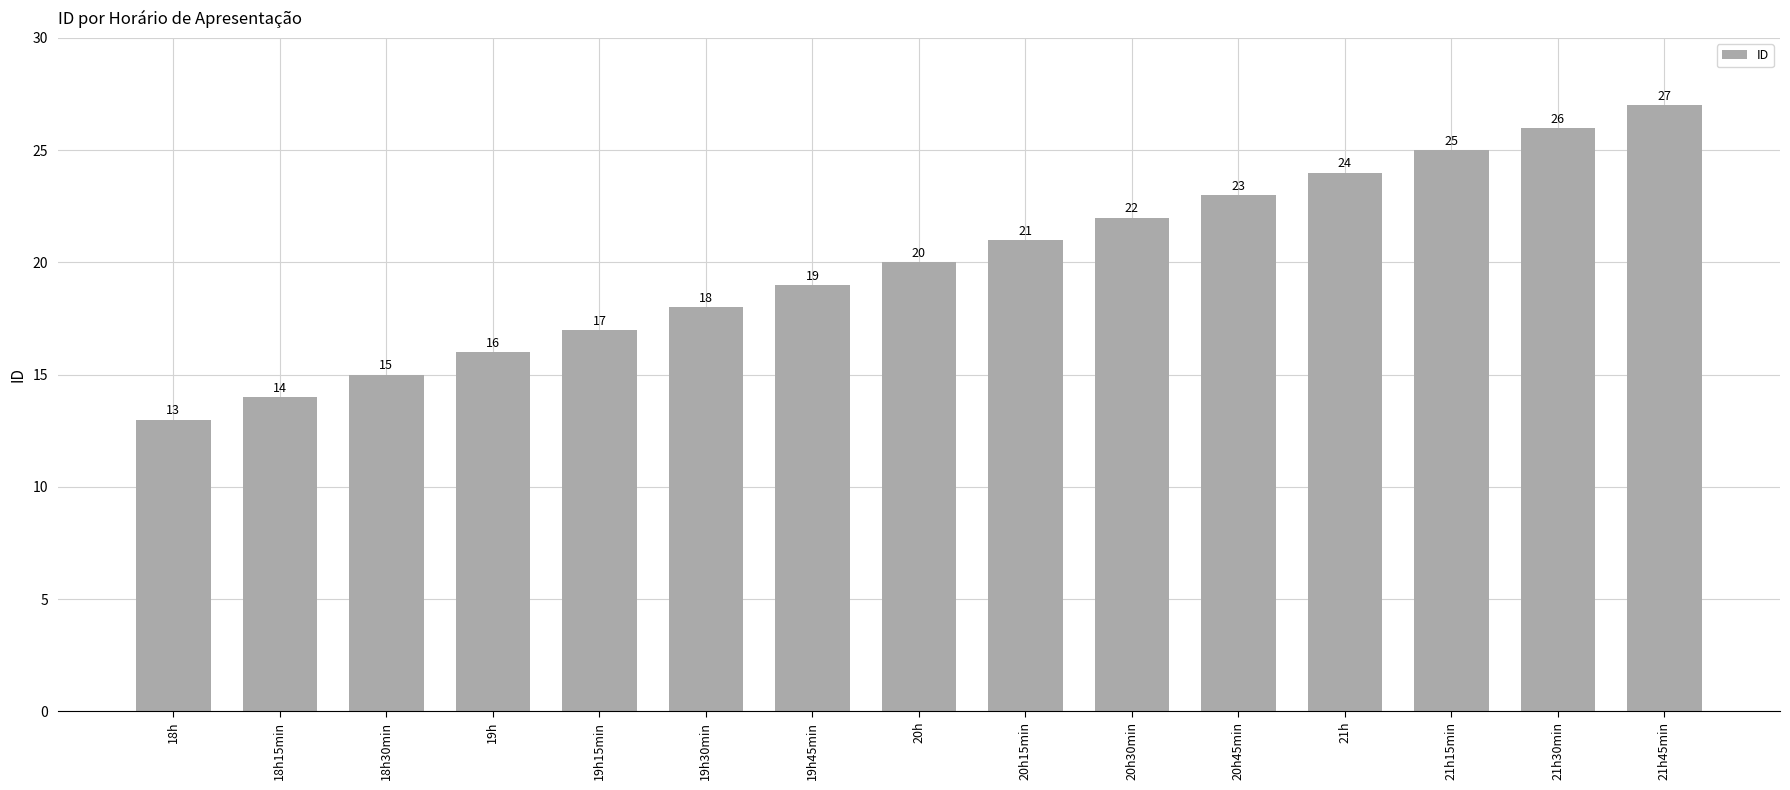

Where is the data nearest to the value 20?

20h